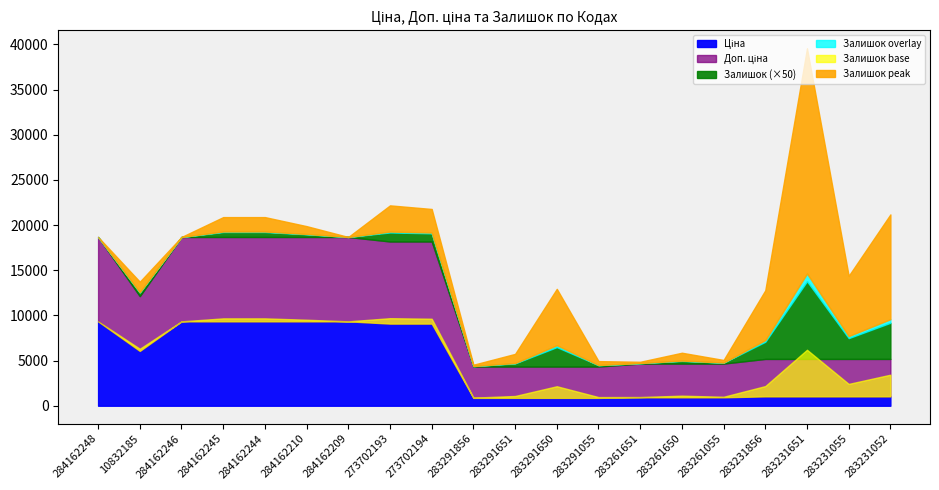

The value of Ціна at 283261651 is 447.1. True or false?

False